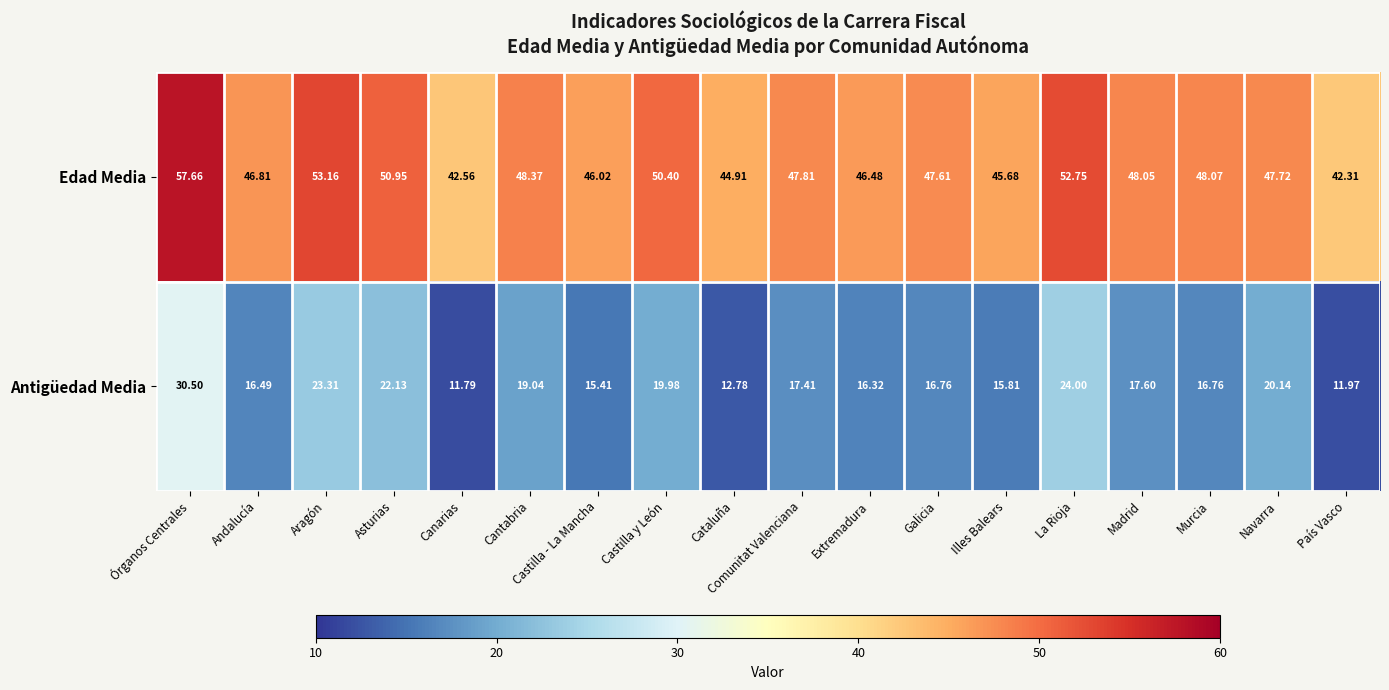

What is the maximum value shown in the chart?

57.7